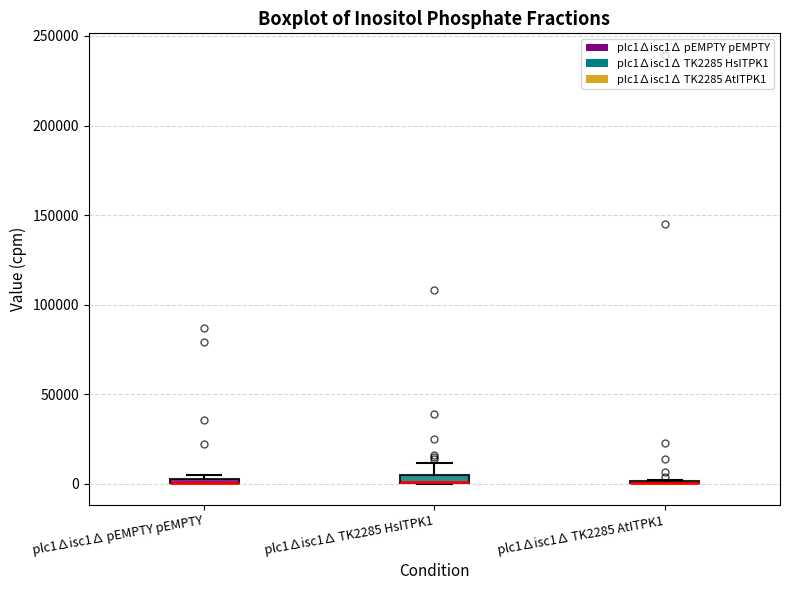

Where does the upper whisker of the box for plc1∆isc1∆ TK2285 HsITPK1 end on the y-axis? The values are not printed on the chart, so give them approximately, as read against the axis.

10000